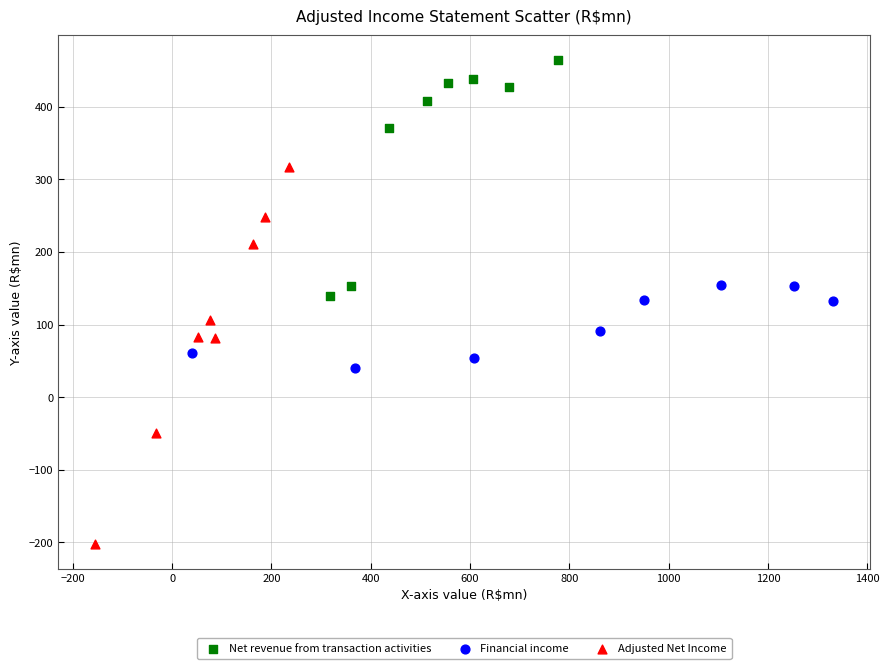

Which series contains the lowest Y value?

Adjusted Net Income